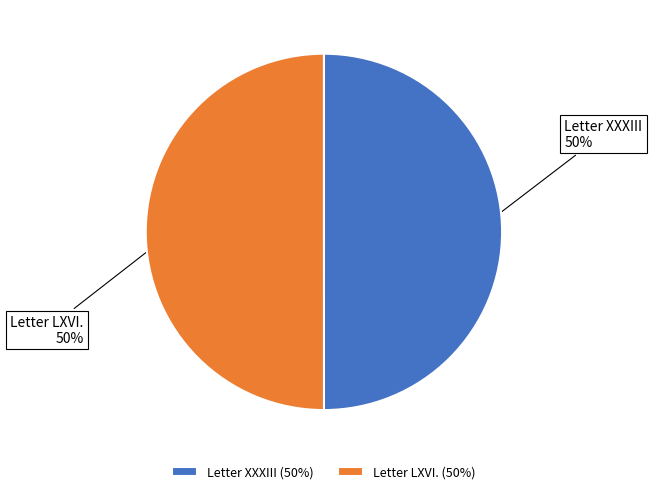

What percentage is the Letter LXVI. slice, to the nearest percent?

50%